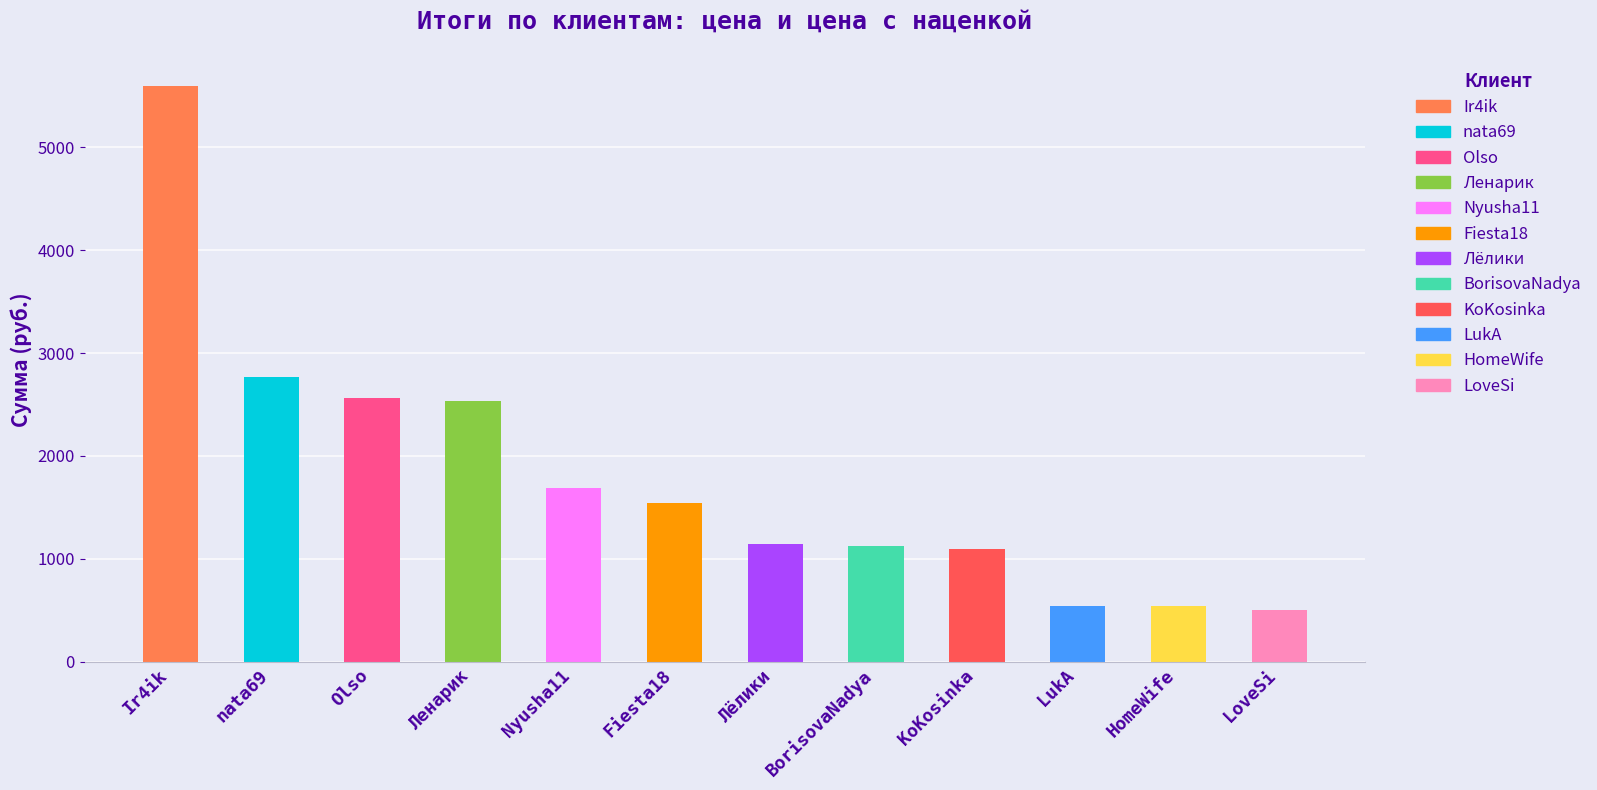

What is the sum of all values?

21641